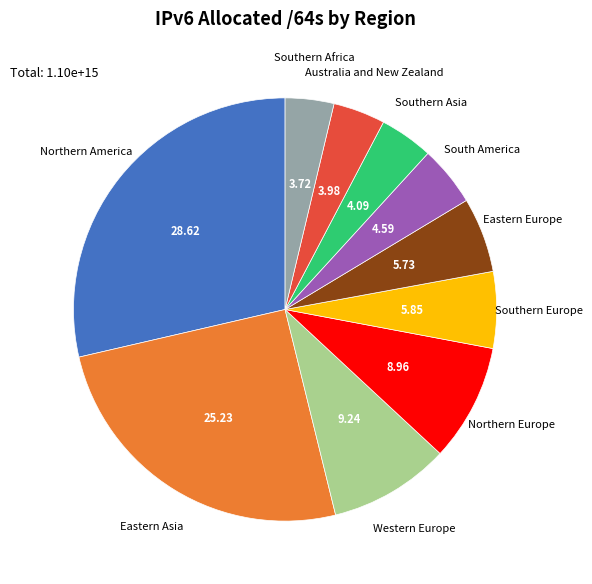

Which category has the biggest portion of the pie?

Northern America